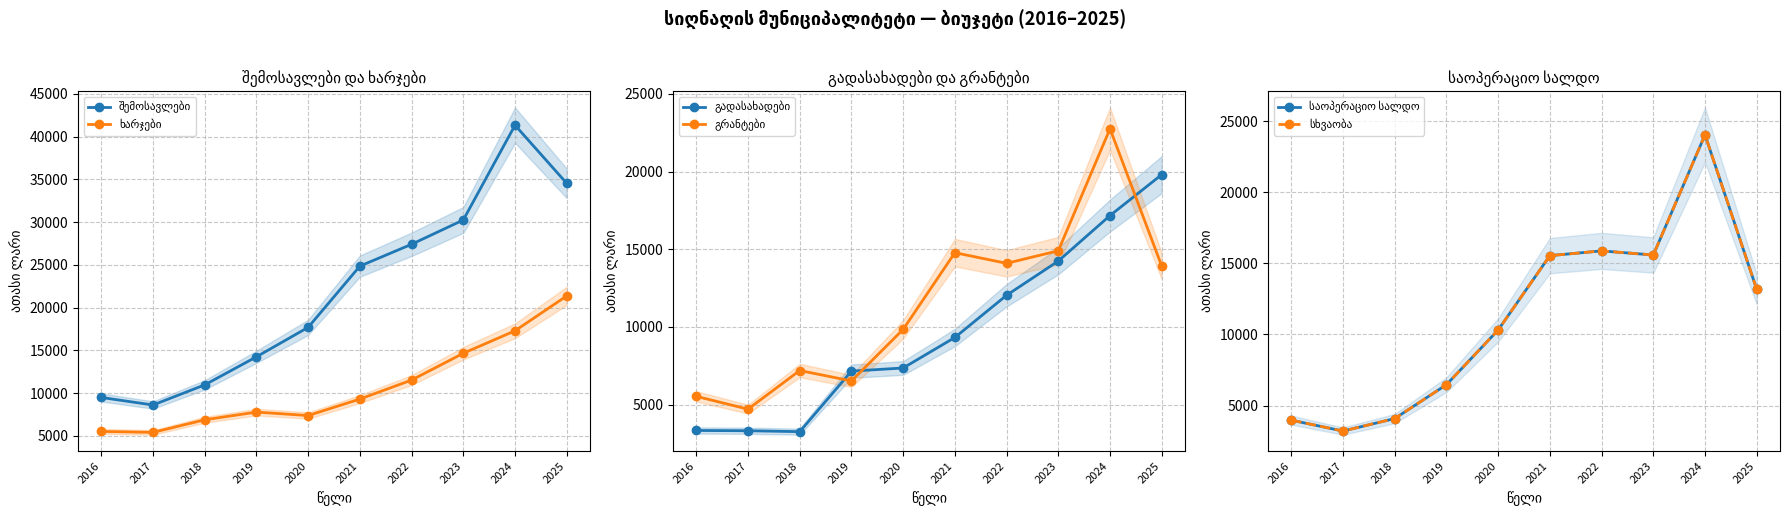

Which series has the largest range (max minus min)?

შემოსავლები